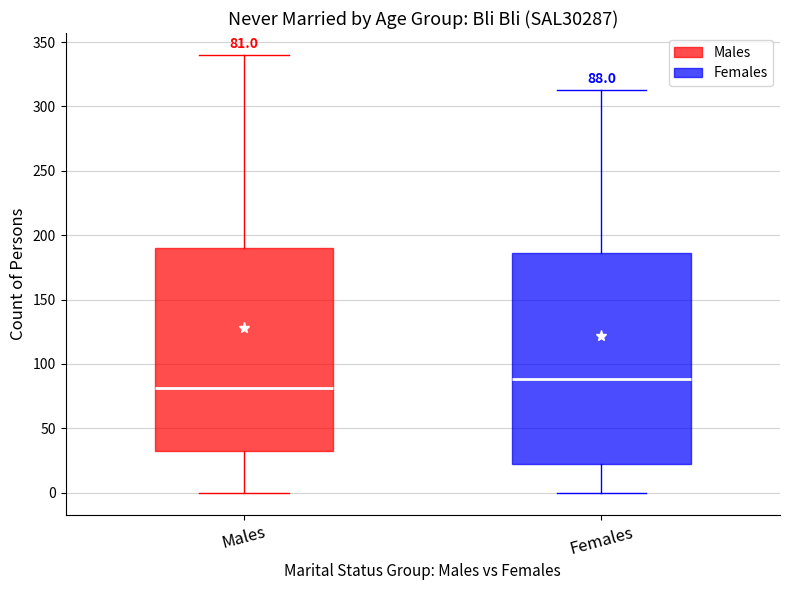

Comparing the boxes themselves (not the whiskers), which one is the tallest?

Females